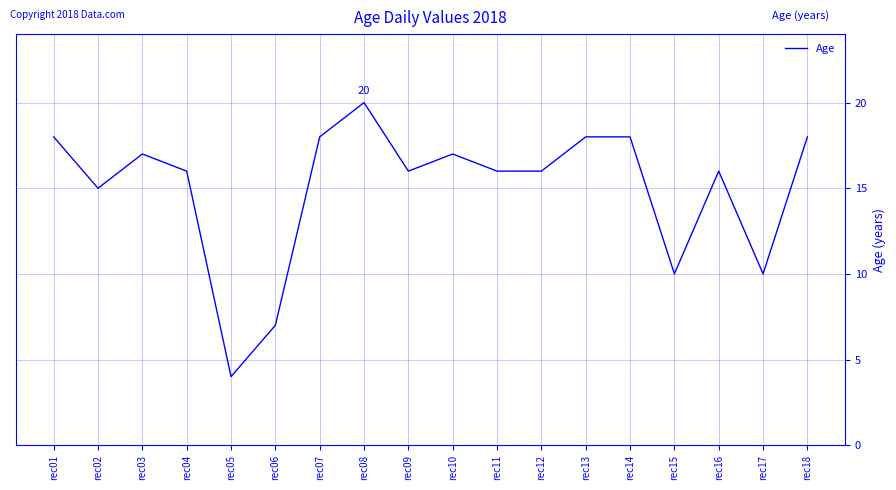

Does the chart have visible grid lines?

Yes